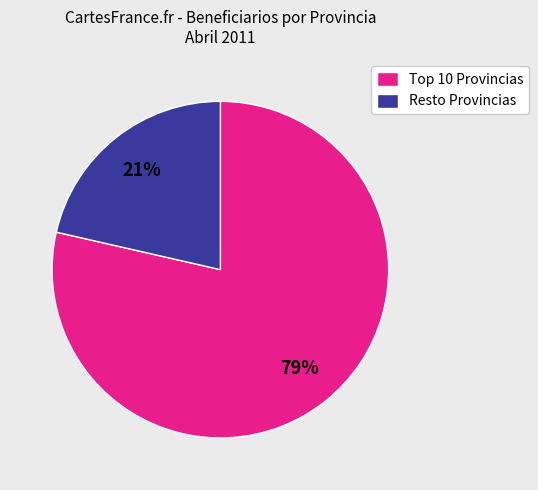

To the nearest percent, what is the average slice percentage?

50%